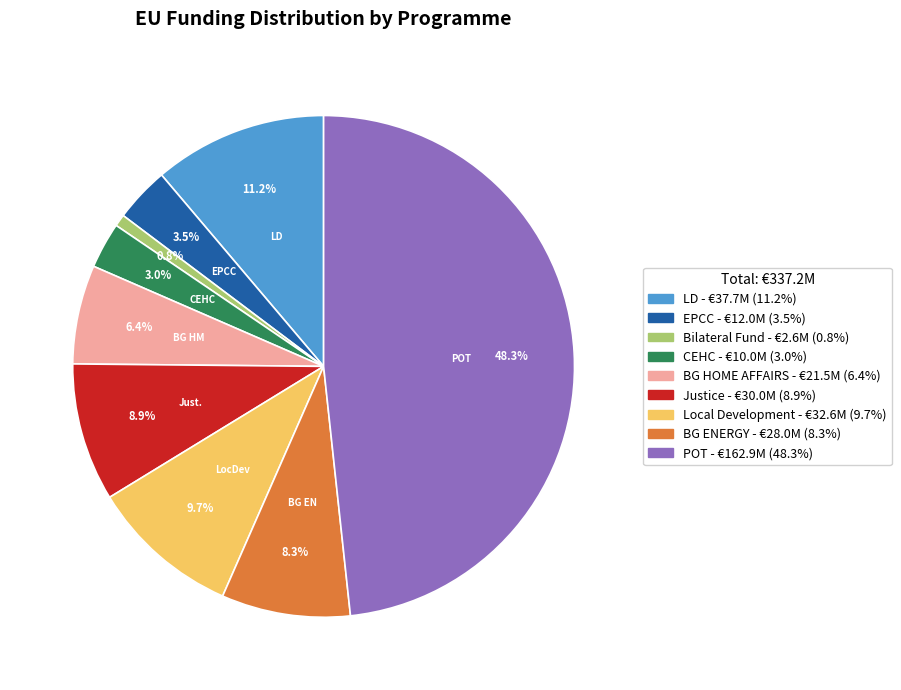

How much of the chart is everything except BG HOME AFFAIRS?

93.6%